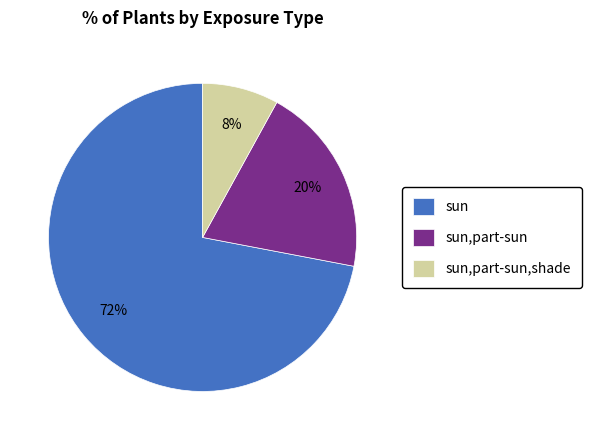

Is the sum of sun,part-sun,shade and sun greater than half?

Yes